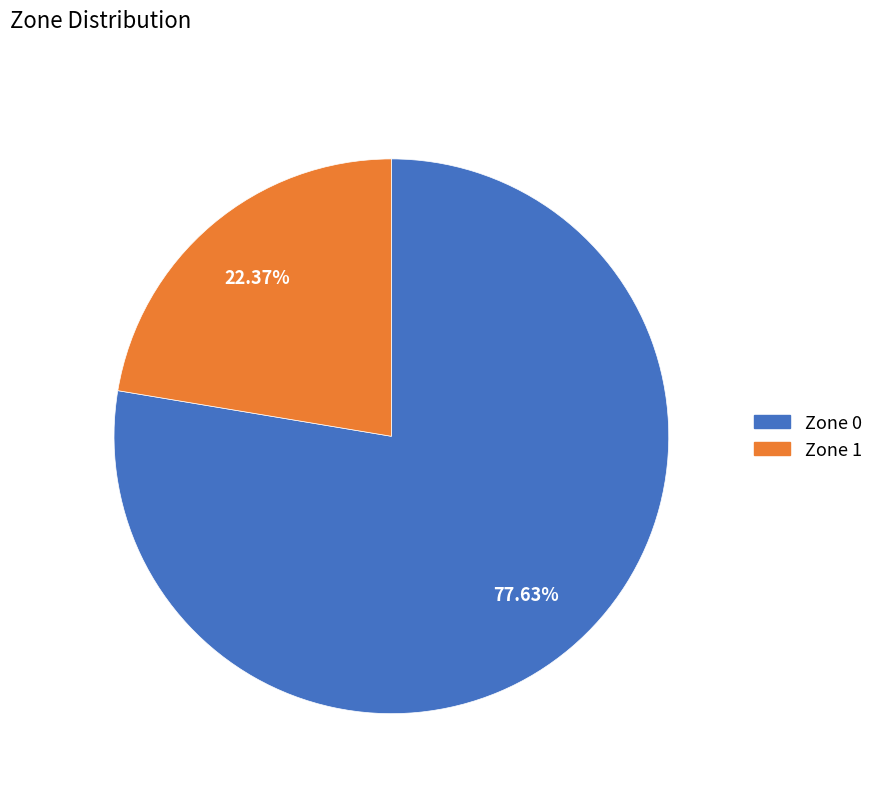

To the nearest percent, what is the difference between the largest and smallest slice percentages?

55%